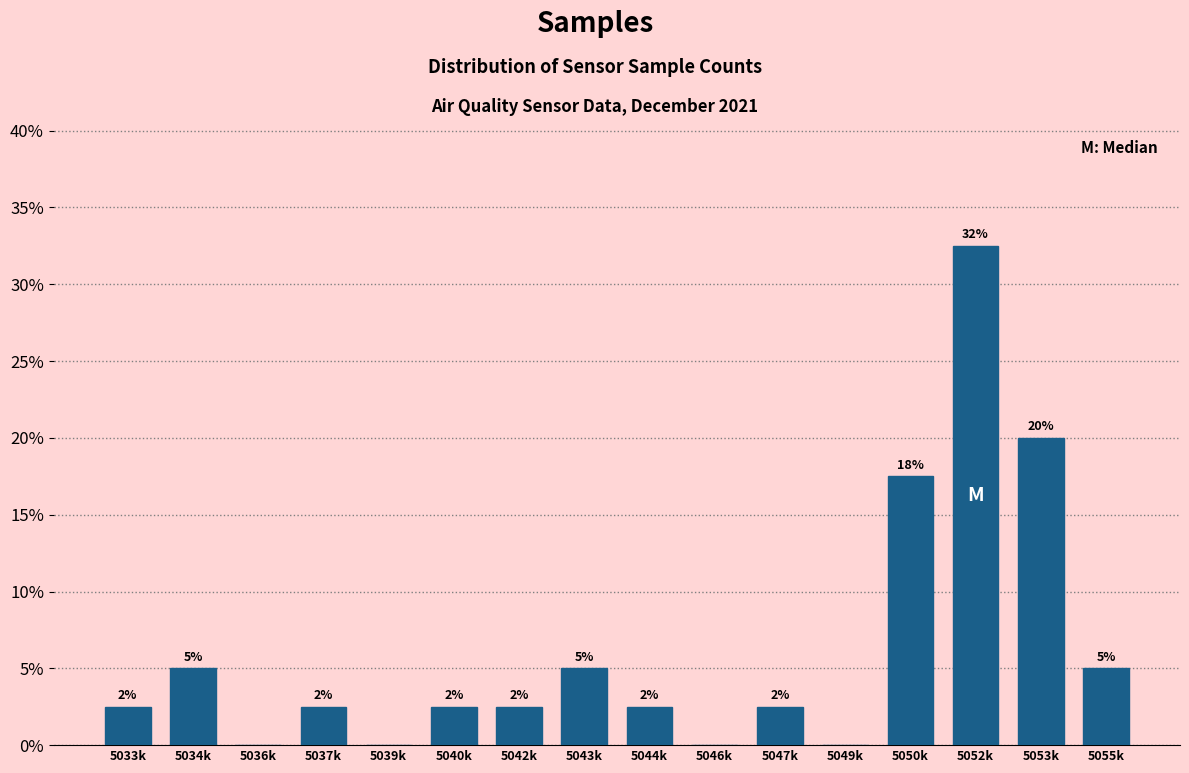

Are the bars horizontal?

No